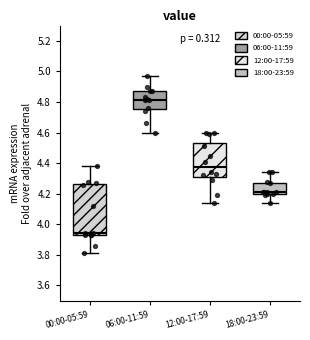

Which box is the tallest, from its lower edge to its upper edge?

00:00-05:59